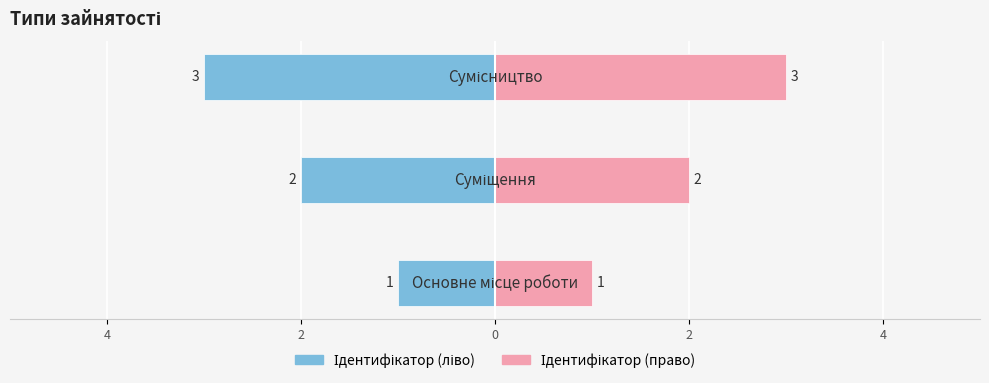

What are all the series names shown in the legend?

Ідентифікатор (ліво), Ідентифікатор (право)